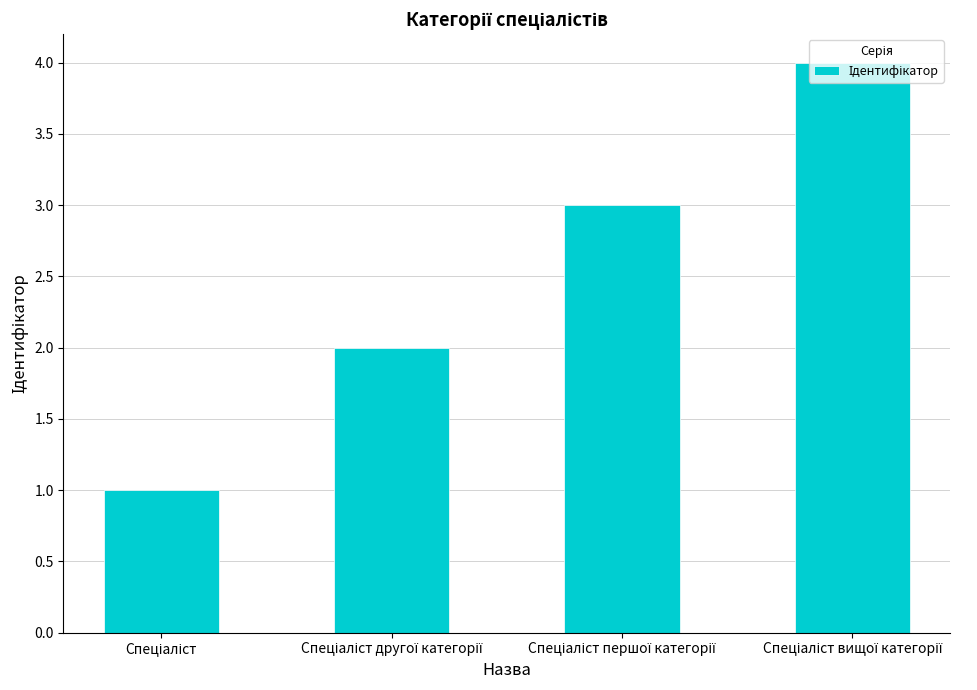

What is the sum of all values?

10